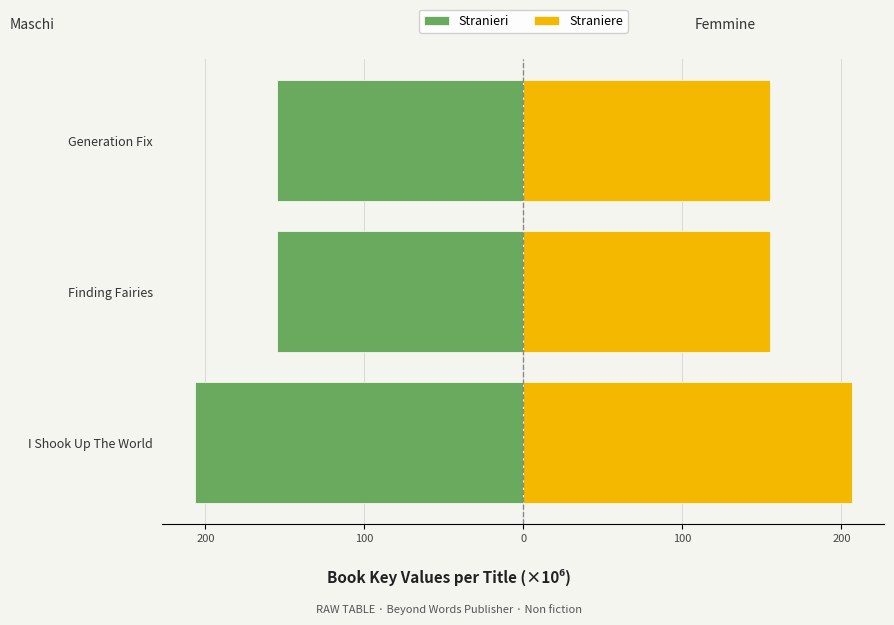

How many groups of bars are there?

3